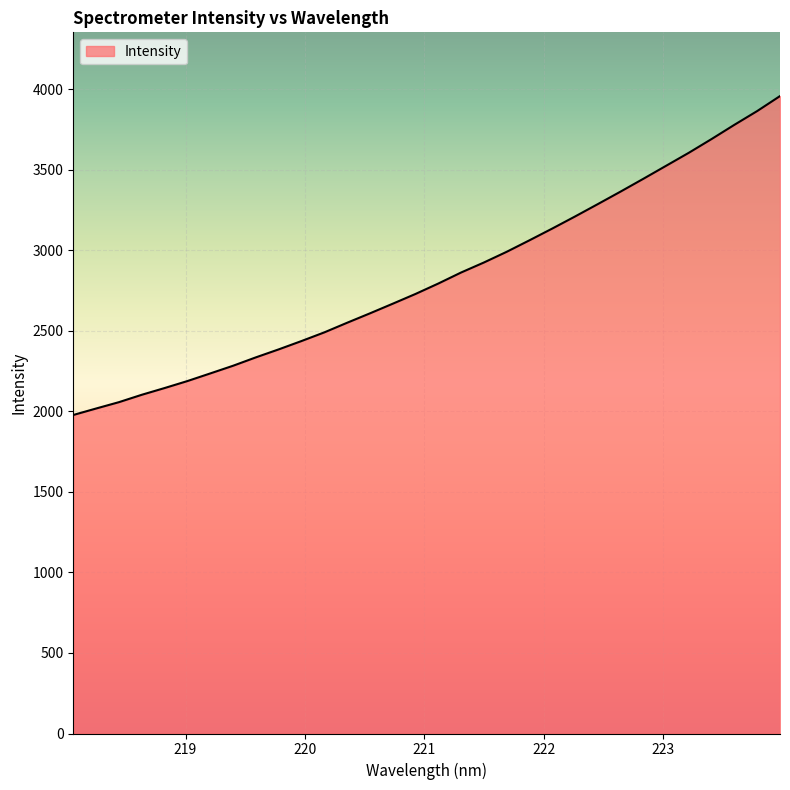

What is the difference between the maximum and minimum values?

1979.8